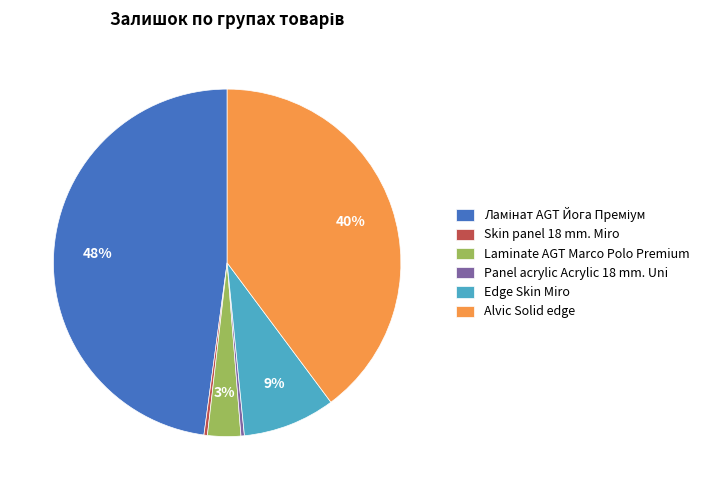

Is it true that Edge Skin Miro is 14% of the pie?

False